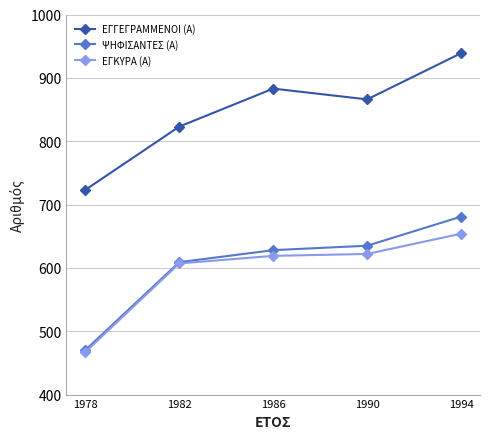

True or false: ΨΗΦΙΣΑΝΤΕΣ (Α) and ΕΓΓΕΓΡΑΜΜΕΝΟΙ (Α) cross at least once.

False